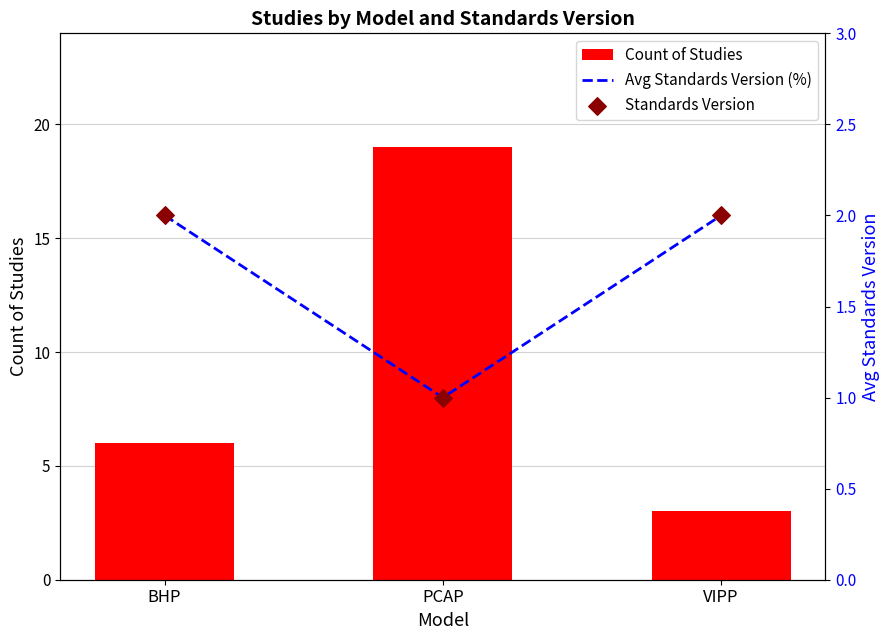

At which category is the sum across all series the highest?

PCAP